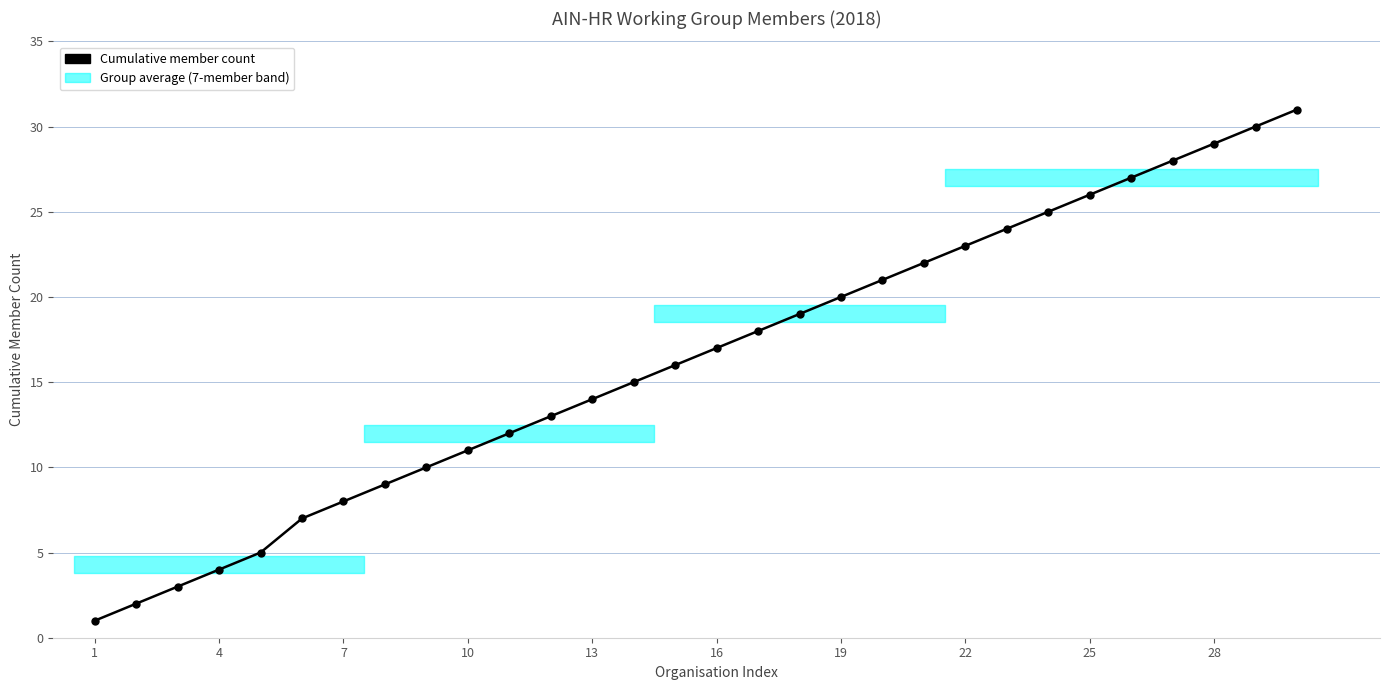

What is the greatest value displayed?

31